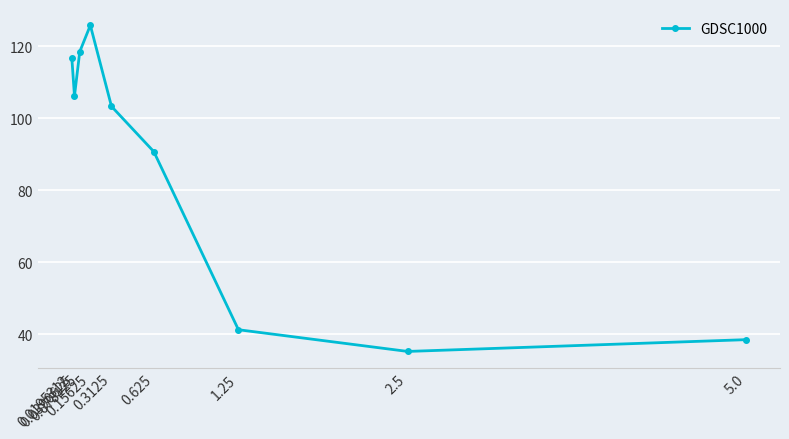

What is the minimum value shown in the chart?

35.2